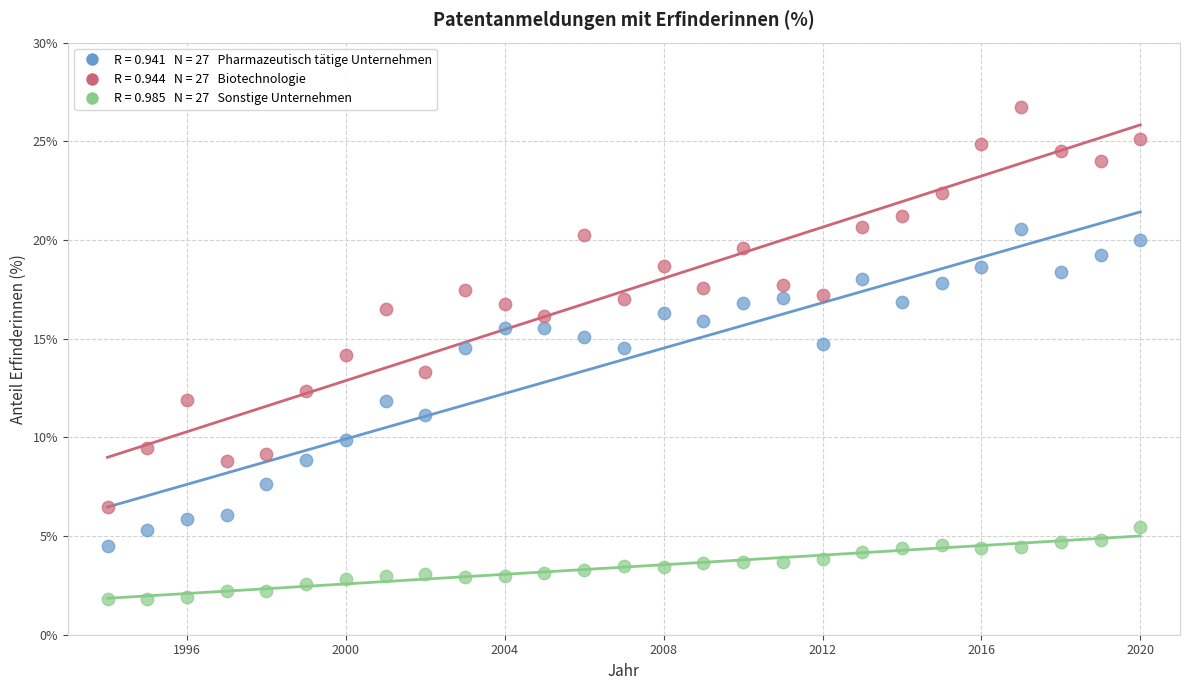

Across all data points, what is the range of X values (max minus min)?

26.0